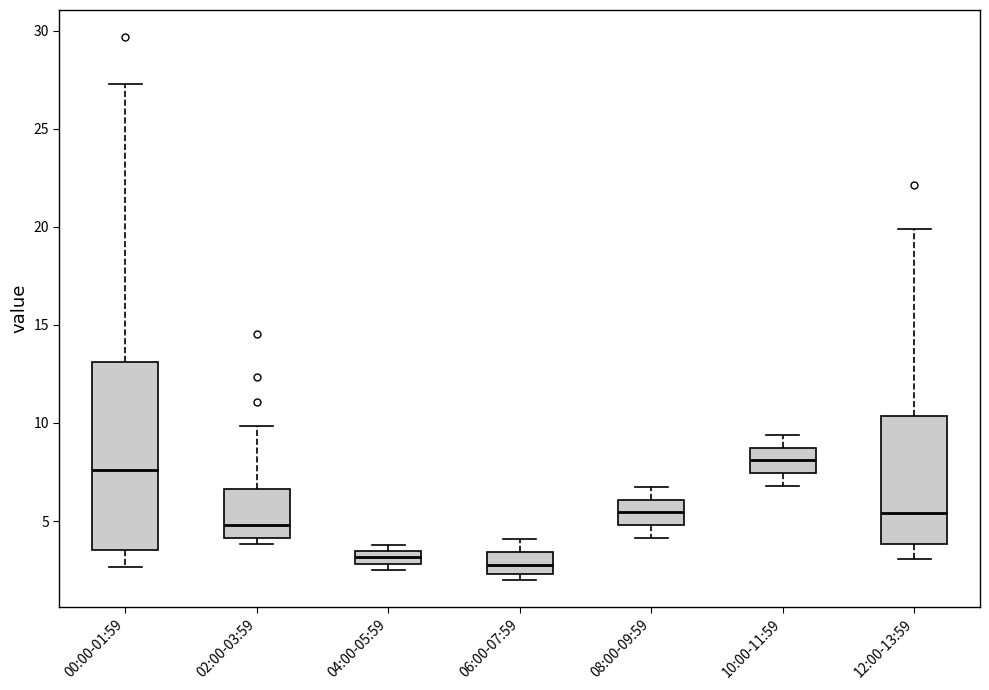

Where is the upper edge of the box for 04:00-05:59 on the y-axis? The values are not printed on the chart, so give them approximately, as read against the axis.

3.5